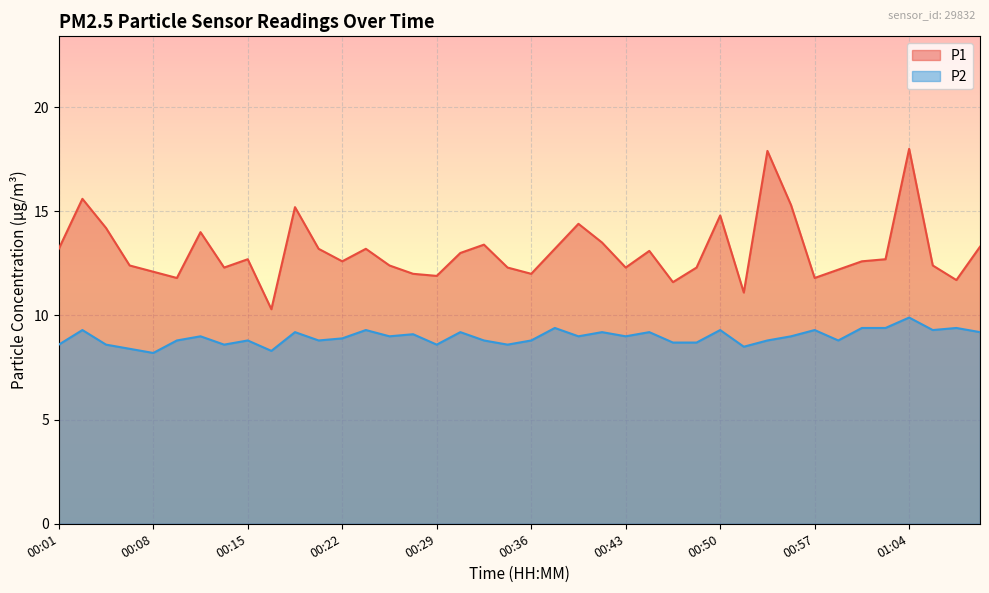

Rank the categories by P2 value from lowest to highest.

00:08, 00:16, 00:06, 00:51, 00:01, 00:04, 00:13, 00:29, 00:34, 00:46, 00:48, 00:10, 00:15, 00:20, 00:32, 00:36, 00:53, 00:58, 00:22, 00:11, 00:25, 00:39, 00:43, 00:55, 00:27, 00:18, 00:30, 00:41, 00:44, 01:09, 00:02, 00:23, 00:50, 00:57, 01:05, 00:37, 01:00, 01:02, 01:07, 01:04